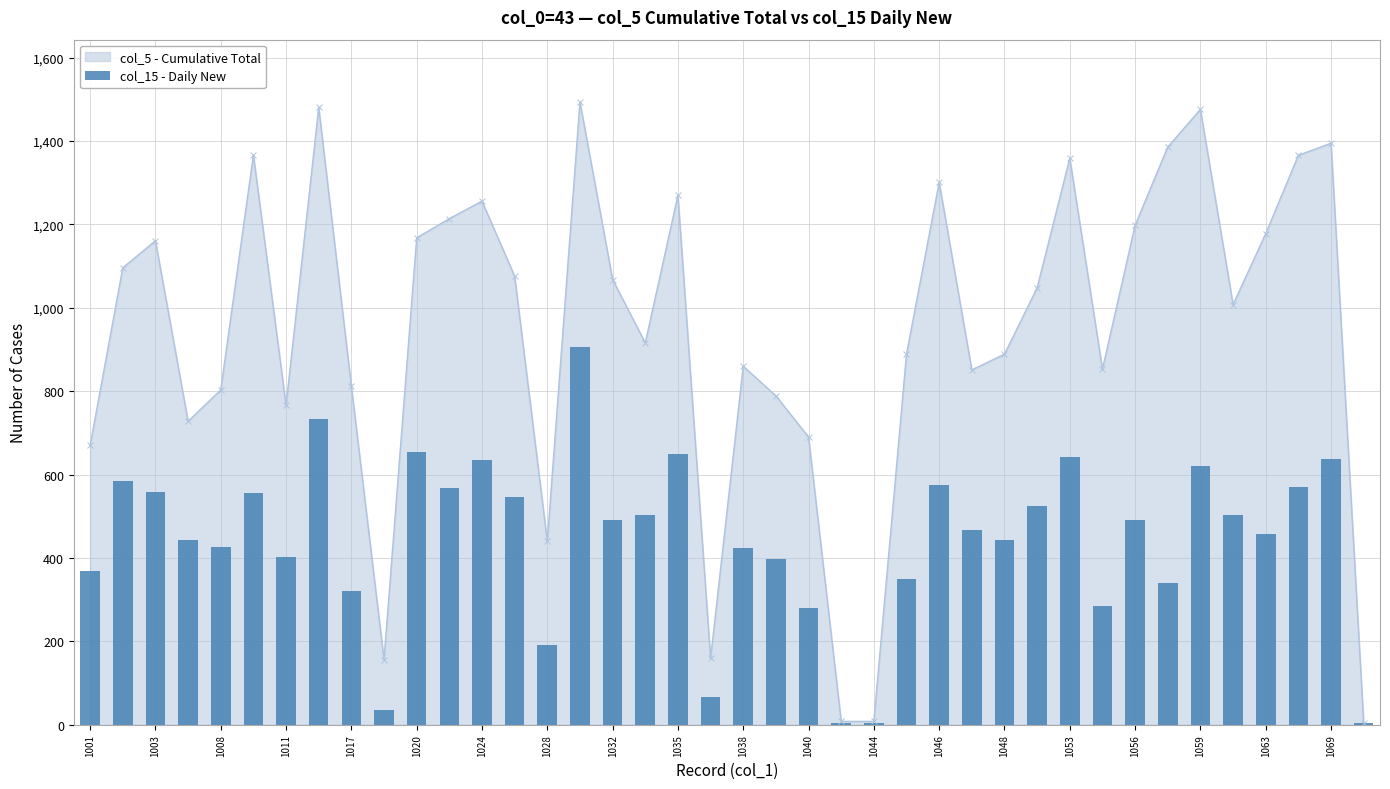

True or false: col_5 - Cumulative Total has more than 2 interior local peaks.

True